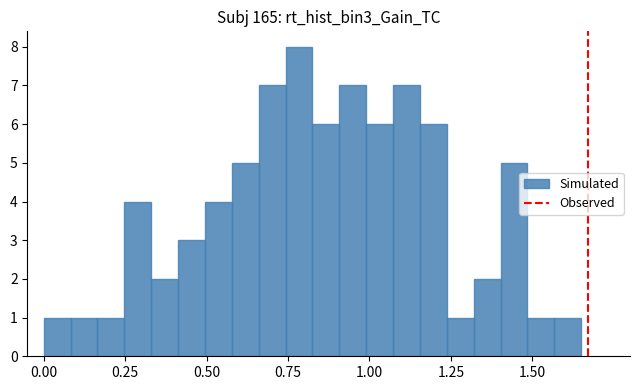

Around what value on the x-axis is the tallest bar? Give the approximate position of its centre, as read against the axis.

0.80